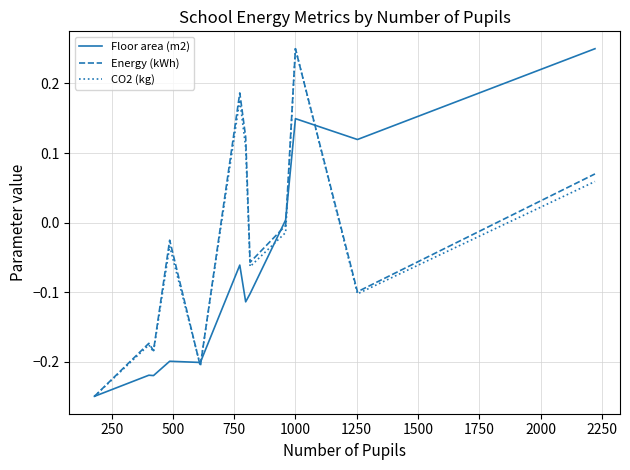

How many lines are shown in the chart?

3